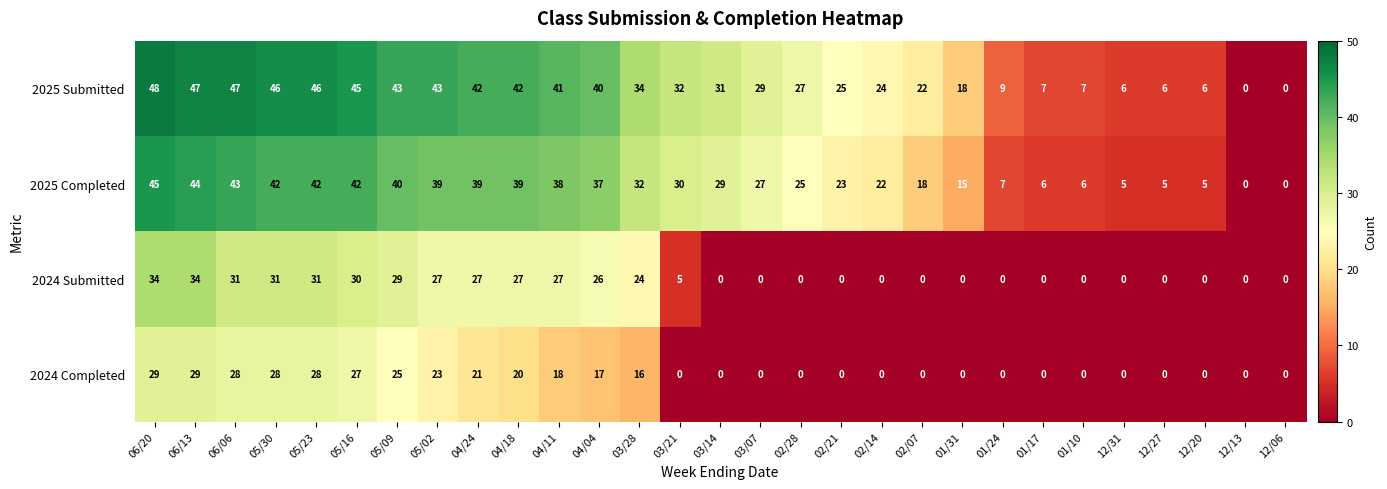

What is the total value across all series at 01/24?

16